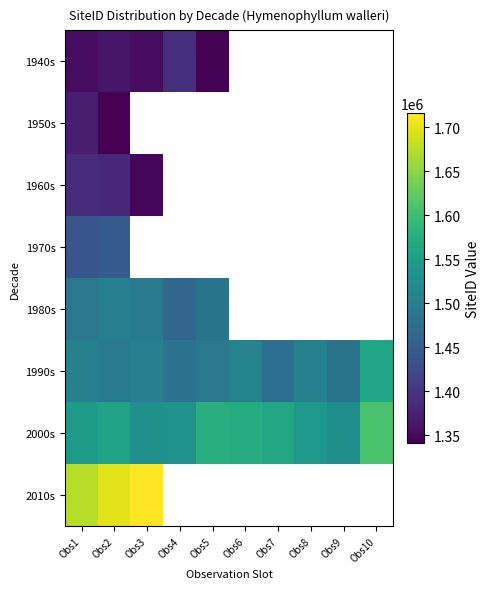

The 1990s series shows 2512224.8 at Obs4. True or false?

False